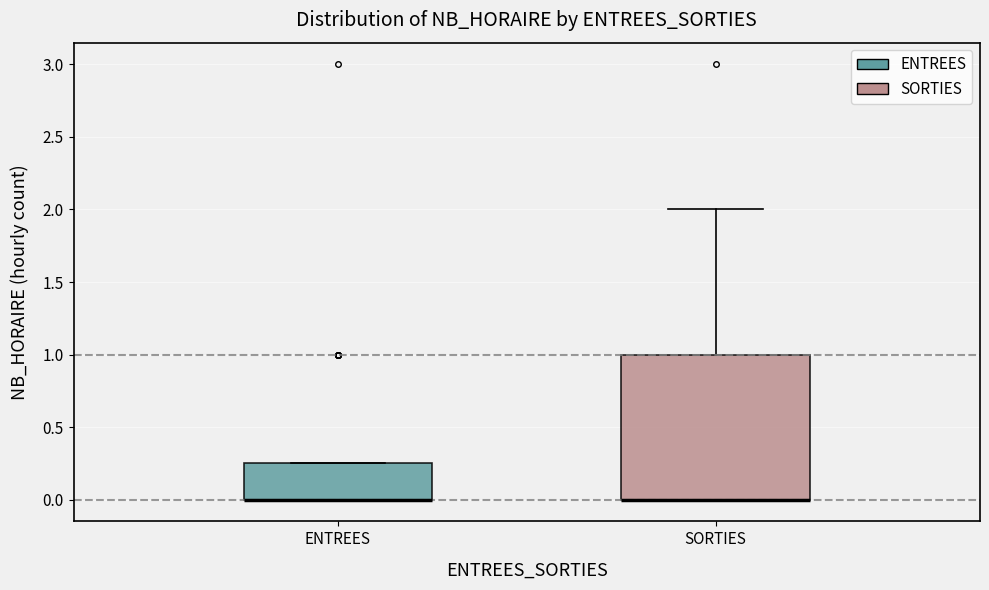

Reading left to right, transcribe this box plot: for each box, give where its median line is, the range the box spans, and where its two whiskers end, as read against the y-axis. The values are not printed on the chart, so give them approximately, as read against the axis.

ENTREES: median 0.00 (drawn on the box's lower edge), box 0.00 to 0.25, whiskers 0.00 to 0.25
SORTIES: median 0.00 (drawn on the box's lower edge), box 0.00 to 1.00, whiskers 0.00 to 2.00